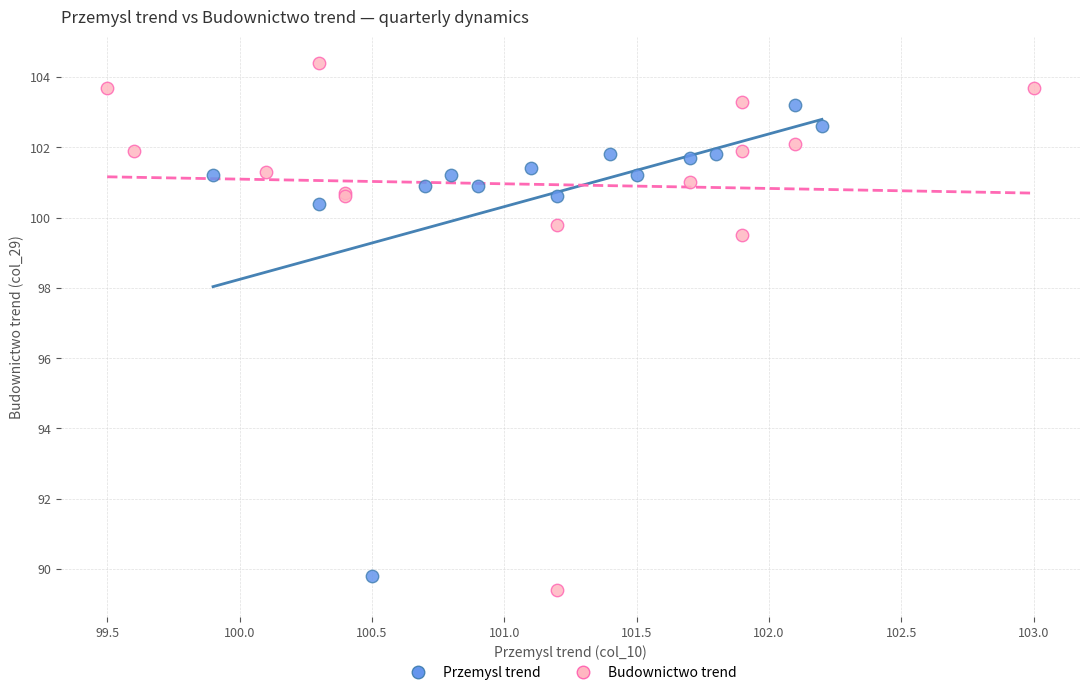

What are all the series names shown in the legend?

Przemysl trend, Budownictwo trend